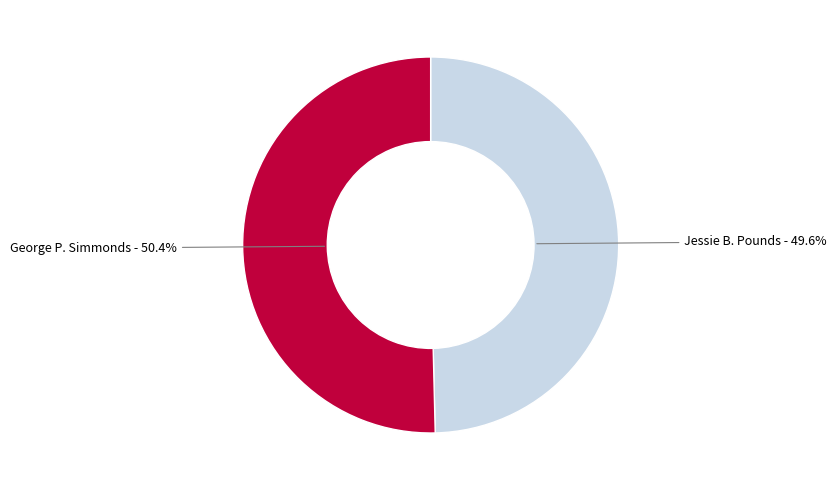

Combined, do Jessie B. Pounds and George P. Simmonds account for over 50%?

Yes